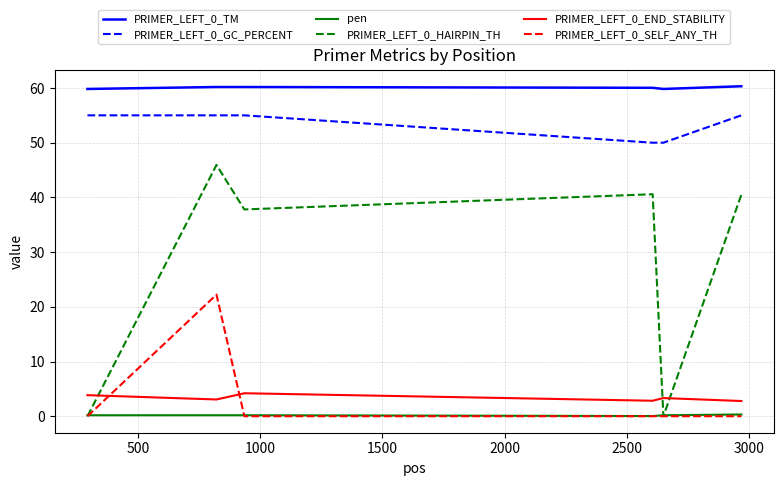

What is the maximum value shown in the chart?

60.3